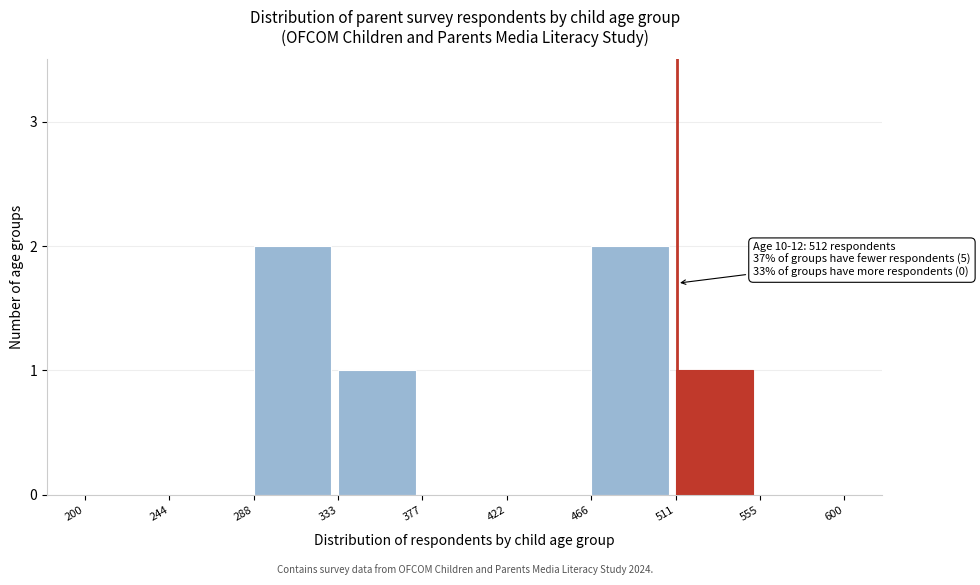

Reading left to right, what are all the values shown in this chart?

200=0	244=0	288=2	333=1	377=0	422=0	466=2	511=1	555=0